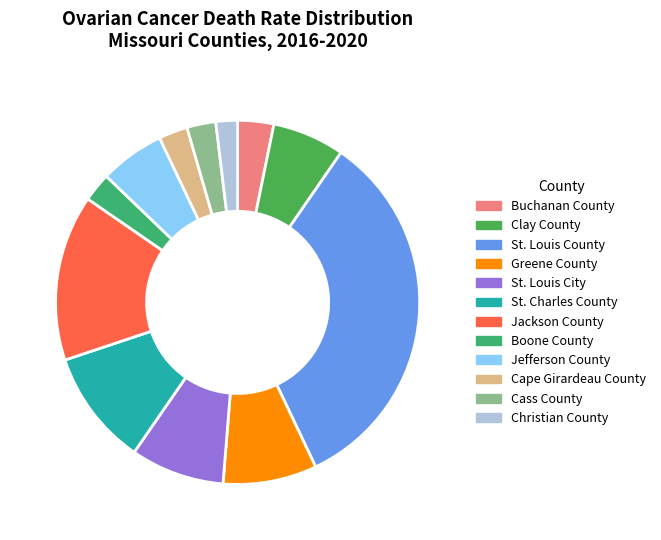

To the nearest percent, what is the combined percentage of St. Louis County and Buchanan County?

37%